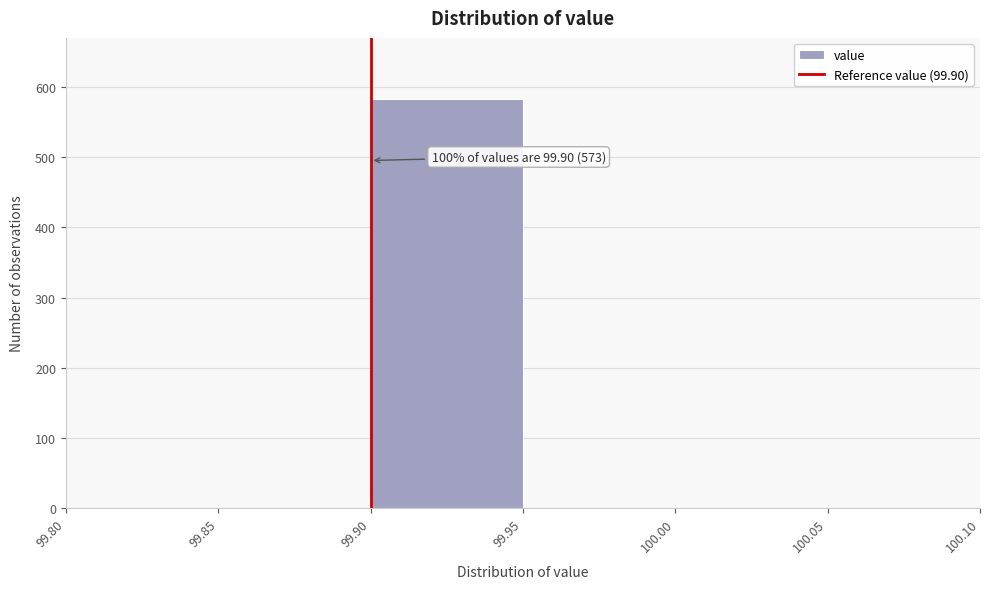

Which range on the x-axis has the tallest bar?

99.90 to 99.95